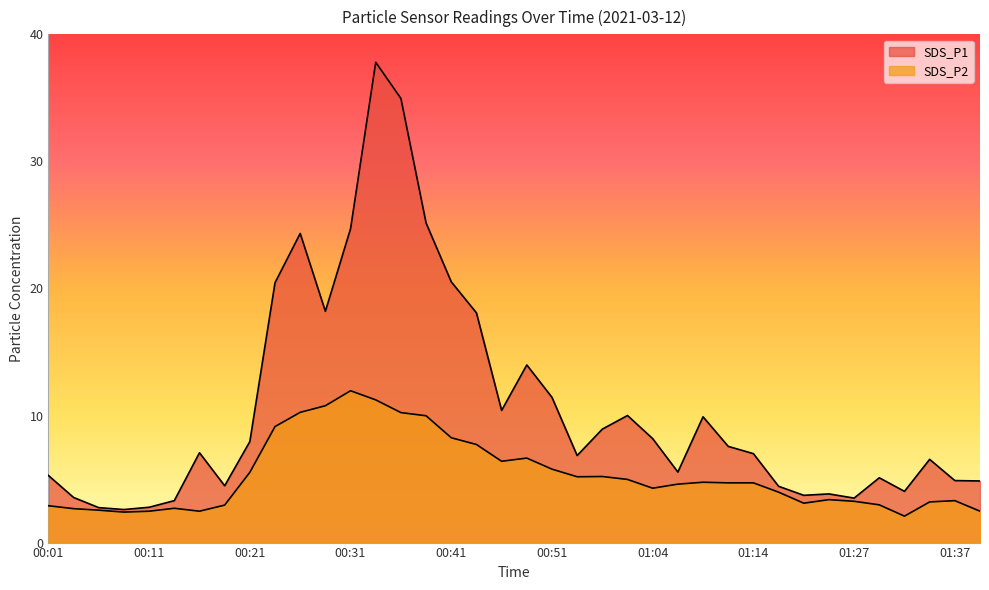

True or false: SDS_P1 has more than 1 interior local peaks.

True